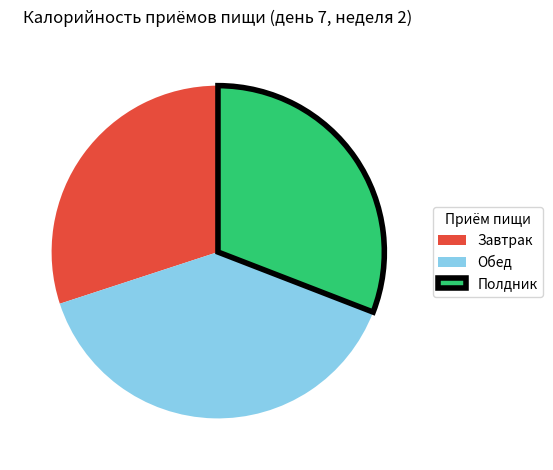

Does any single category account for the majority?

No